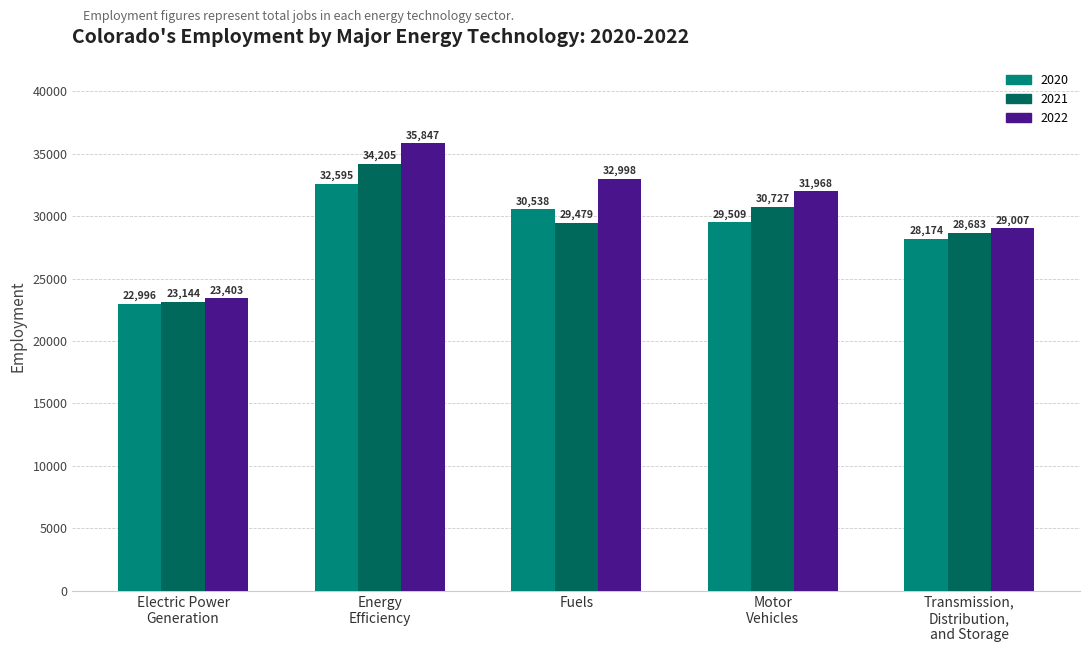

List the labels in order of 2021 value, largest first.

Energy
Efficiency, Motor
Vehicles, Fuels, Transmission,
Distribution,
and Storage, Electric Power
Generation